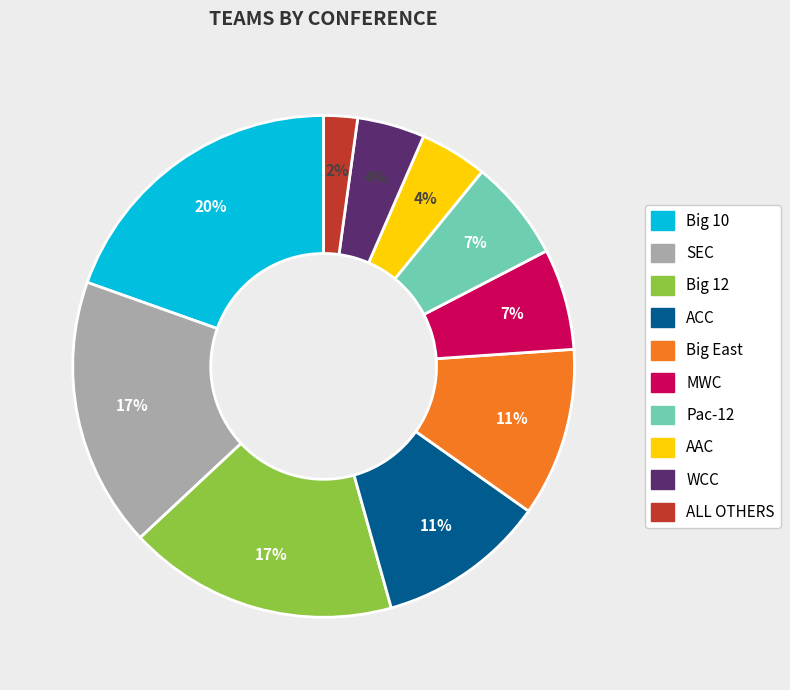

True or false: MWC accounts for 7% of the total.

True